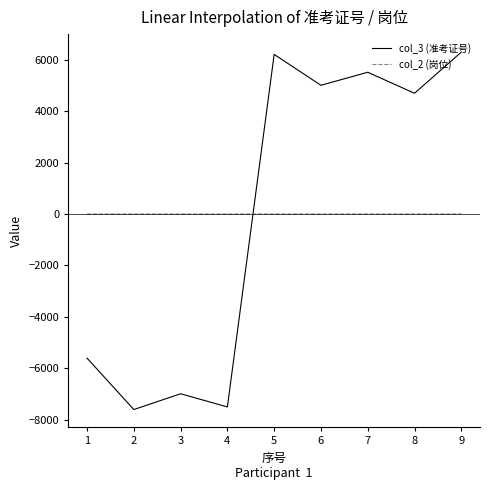

What are all the series names shown in the legend?

col_3 (准考证号), col_2 (岗位)